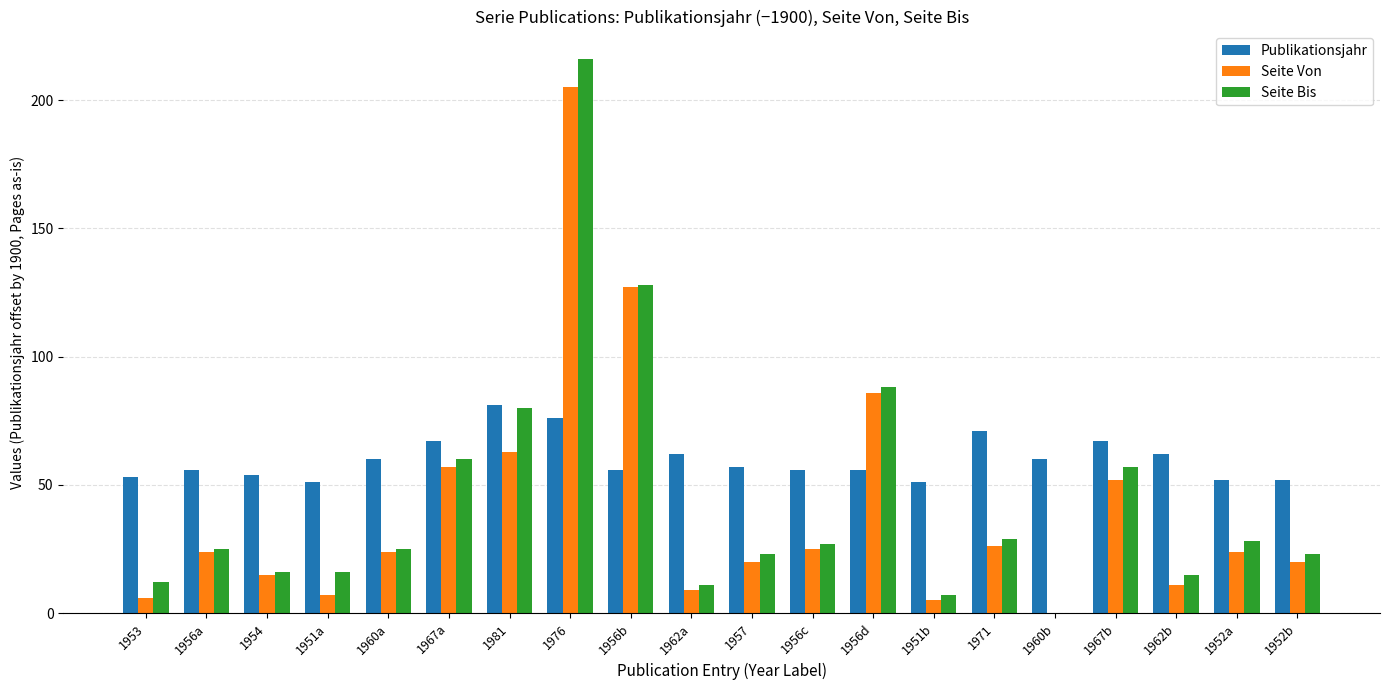

What is the difference between the Seite Bis values at 1971 and 1954?

13